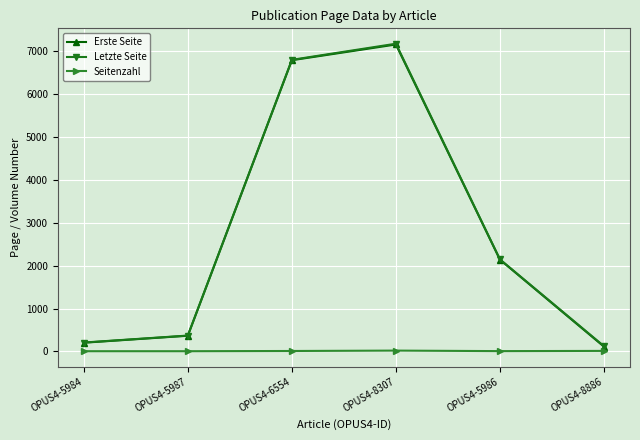

Which series has the widest spread of values?

Letzte Seite